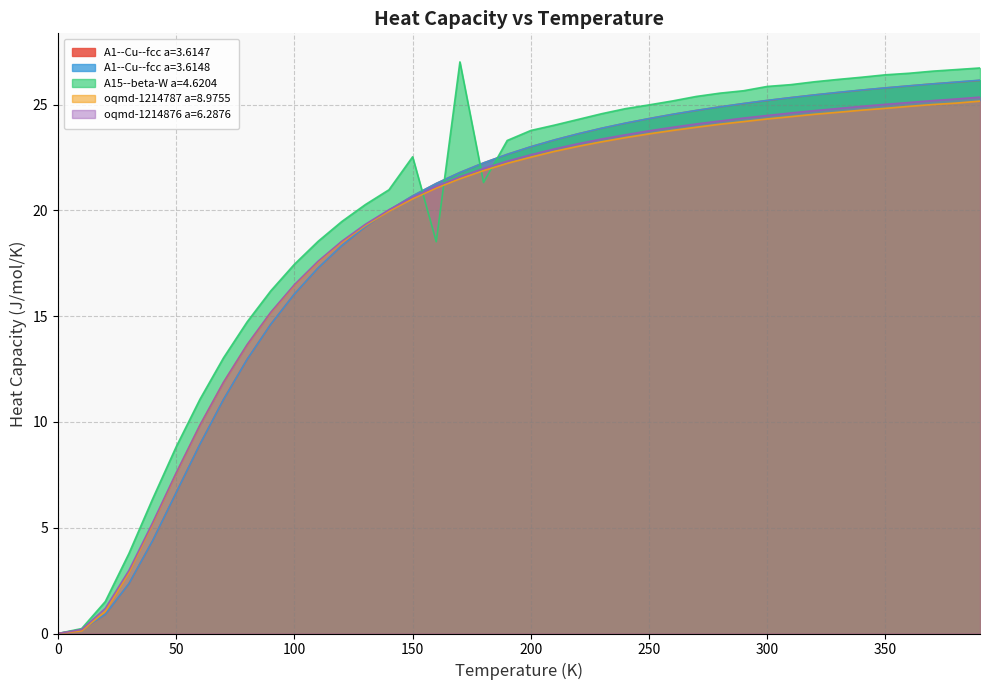

Reading left to right, extract all data points from this chart.

A1--Cu--fcc a=3.6147: 0.0	0.2	0.9	2.4	4.4	6.7	8.9	11.1	13.0	14.6	16.0	17.3	18.3	19.2	20.0	20.7	21.3	21.8	22.2	22.6	23.0	23.3	23.6	23.9	24.1	24.3	24.5	24.7	24.9	25.0	25.2	25.3	25.5	25.6	25.7	25.8	25.9	26.0	26.1	26.1
A1--Cu--fcc a=3.6148: 0.0	0.2	0.9	2.4	4.4	6.7	8.9	11.1	13.0	14.6	16.0	17.3	18.3	19.2	20.0	20.7	21.3	21.8	22.2	22.6	23.0	23.3	23.6	23.9	24.1	24.3	24.5	24.7	24.9	25.0	25.2	25.3	25.5	25.6	25.7	25.8	25.9	26.0	26.1	26.2
A15--beta-W a=4.6204: 0.0	0.2	1.5	3.8	6.4	8.8	11.1	13.0	14.7	16.2	17.5	18.5	19.5	20.3	21.0	22.5	18.5	27.0	21.3	23.3	23.8	24.0	24.3	24.6	24.8	25.0	25.2	25.4	25.5	25.7	25.9	25.9	26.1	26.2	26.3	26.4	26.5	26.6	26.7	26.7
oqmd-1214787 a=8.9755: 0.0	0.1	1.0	2.9	5.2	7.6	9.8	11.9	13.6	15.2	16.5	17.6	18.5	19.3	20.0	20.5	21.1	21.5	21.9	22.2	22.5	22.8	23.0	23.2	23.4	23.6	23.8	23.9	24.1	24.2	24.3	24.4	24.5	24.6	24.7	24.8	24.9	25.0	25.1	25.2
oqmd-1214876 a=6.2876: 0.0	0.2	1.2	3.0	5.2	7.6	9.8	11.9	13.7	15.2	16.5	17.6	18.5	19.3	20.0	20.6	21.1	21.6	22.0	22.3	22.6	22.9	23.1	23.4	23.6	23.8	23.9	24.1	24.2	24.4	24.5	24.6	24.7	24.8	24.9	25.0	25.1	25.2	25.3	25.3